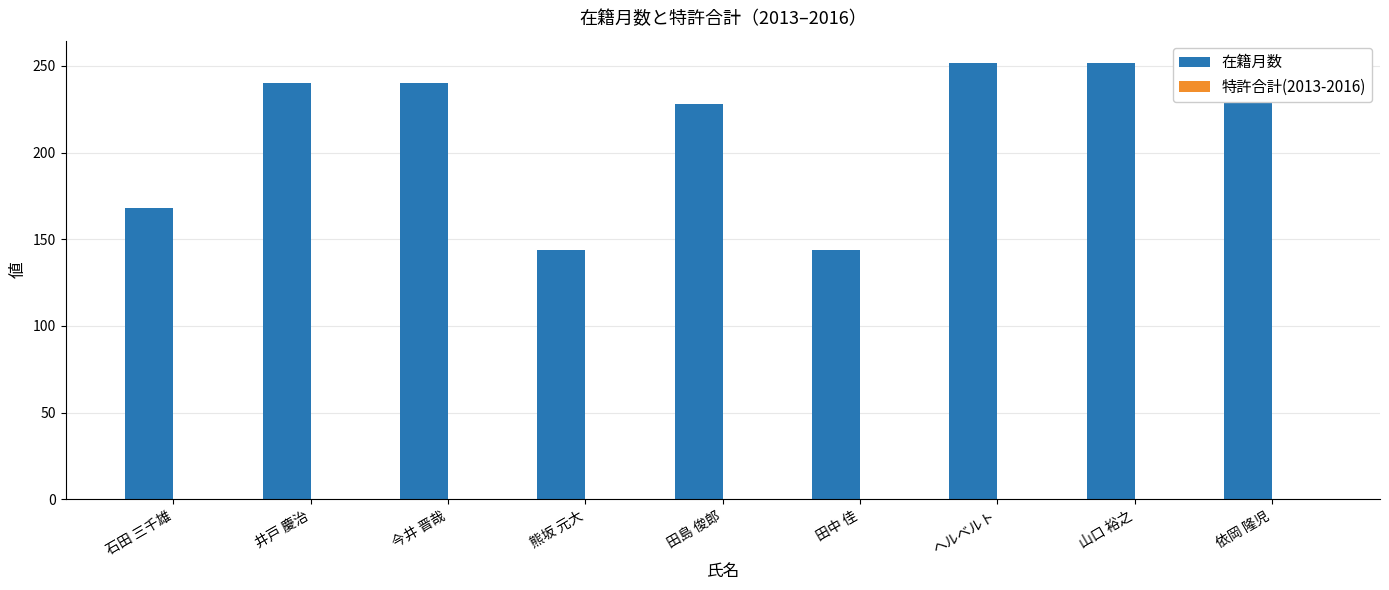

Which series has the largest total across all categories?

在籍月数